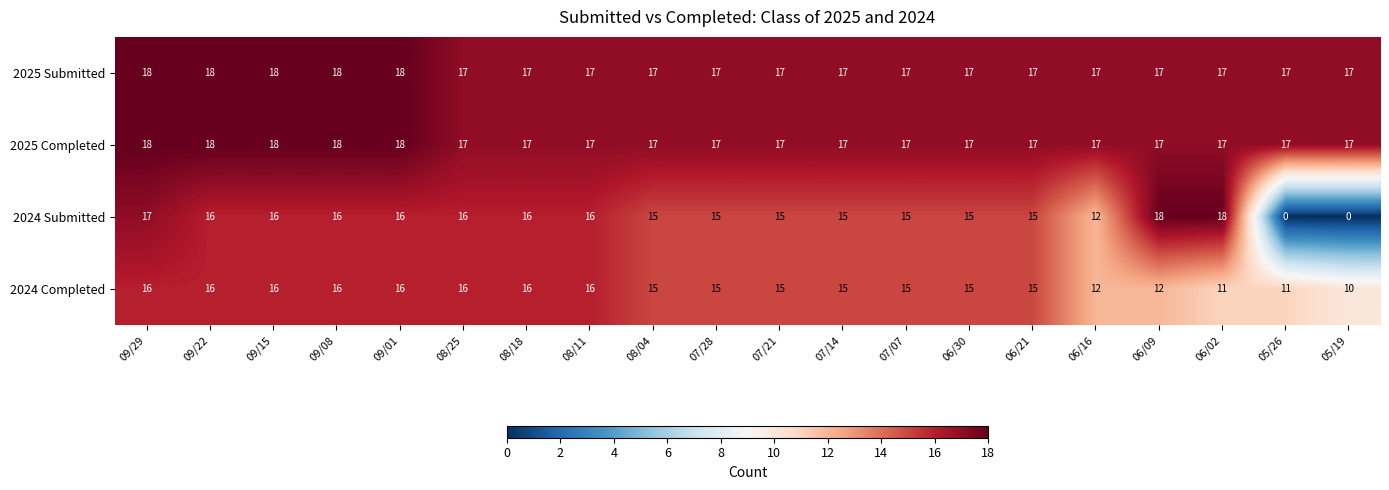

What is the difference between the maximum and minimum values in the 2024 Submitted series?

18